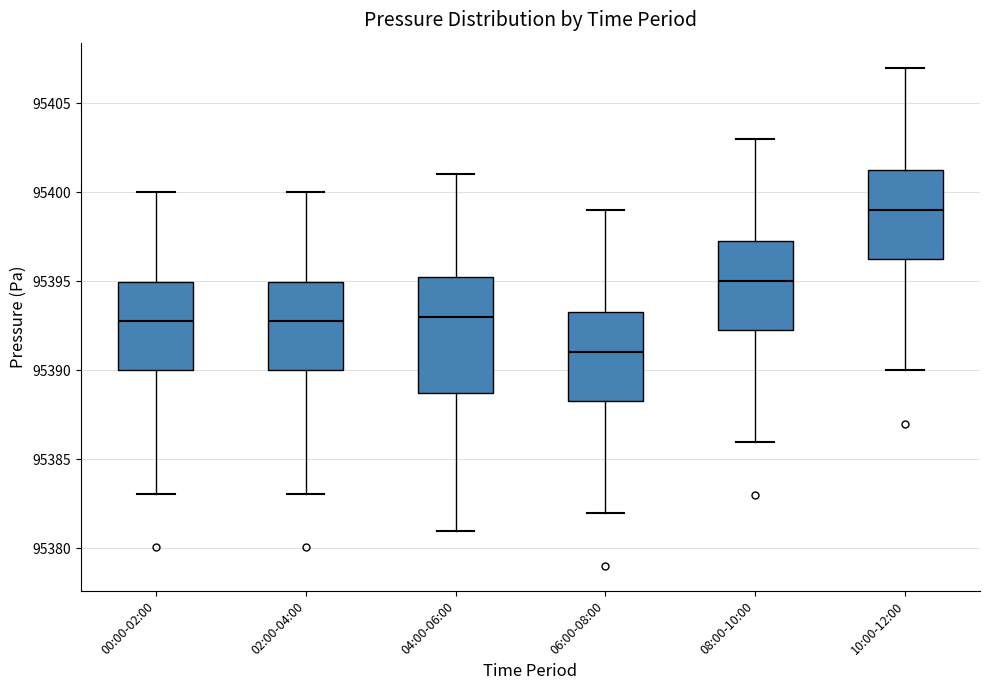

Which box is the tallest, from its lower edge to its upper edge?

04:00-06:00